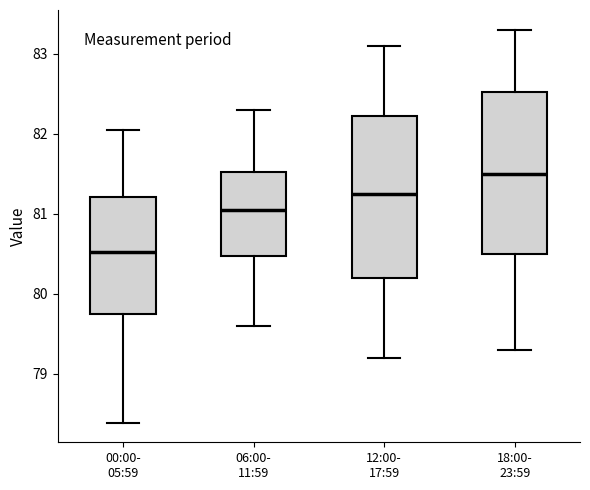

Reading left to right, transcribe this box plot: for each box, give where its median line is, the range the box spans, and where its two whiskers end, as read against the y-axis. The values are not printed on the chart, so give them approximately, as read against the axis.

00:00- 05:59: median 80.5, box 79.8 to 81.2, whiskers 78.4 to 82.0
06:00- 11:59: median 81.1, box 80.5 to 81.5, whiskers 79.6 to 82.3
12:00- 17:59: median 81.3, box 80.2 to 82.2, whiskers 79.2 to 83.1
18:00- 23:59: median 81.5, box 80.5 to 82.5, whiskers 79.3 to 83.3